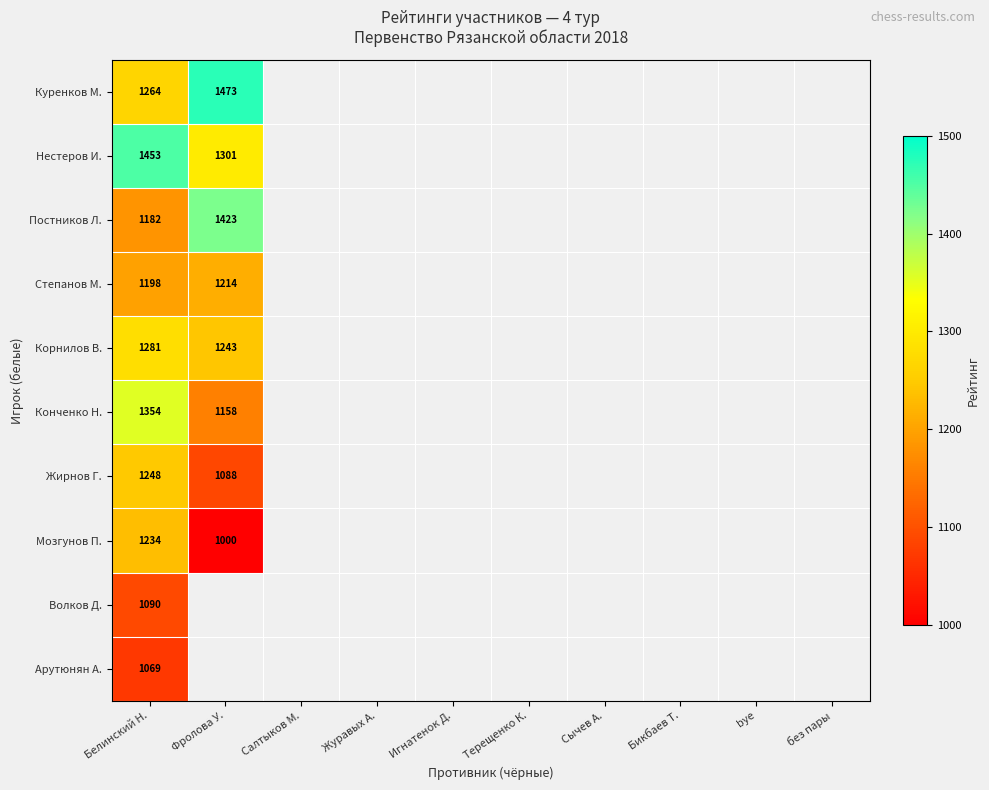

Between Журавых А. and Терещенко К., which is larger?

Терещенко К.